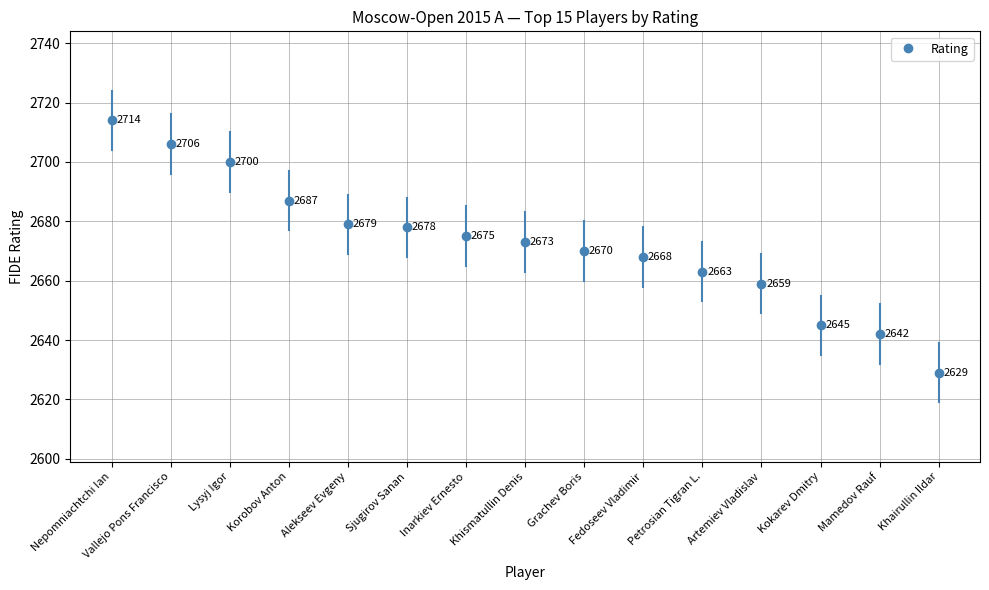

Rank the categories by value from lowest to highest.

Khairullin Ildar, Mamedov Rauf, Kokarev Dmitry, Artemiev Vladislav, Petrosian Tigran L., Fedoseev Vladimir, Grachev Boris, Khismatullin Denis, Inarkiev Ernesto, Sjugirov Sanan, Alekseev Evgeny, Korobov Anton, Lysyj Igor, Vallejo Pons Francisco, Nepomniachtchi Ian